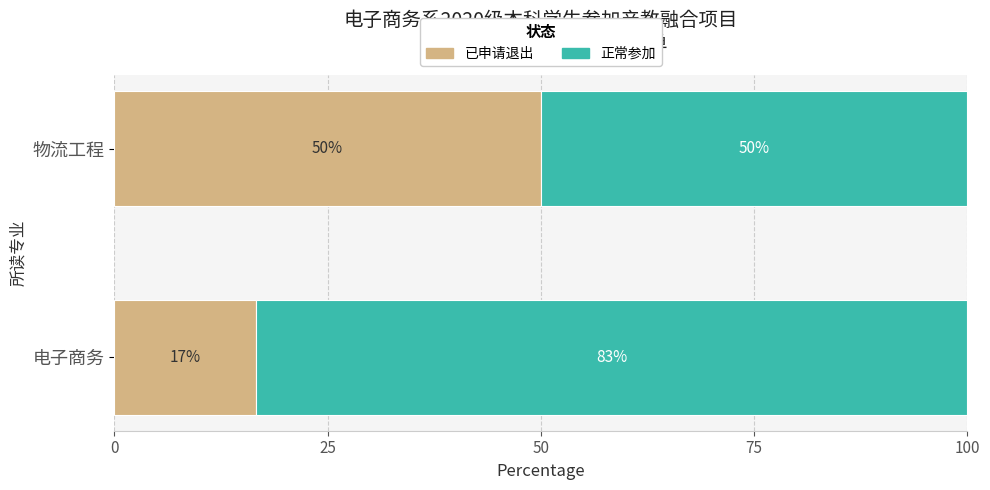

The 已申请退出 series shows 28.7 at 电子商务. True or false?

False